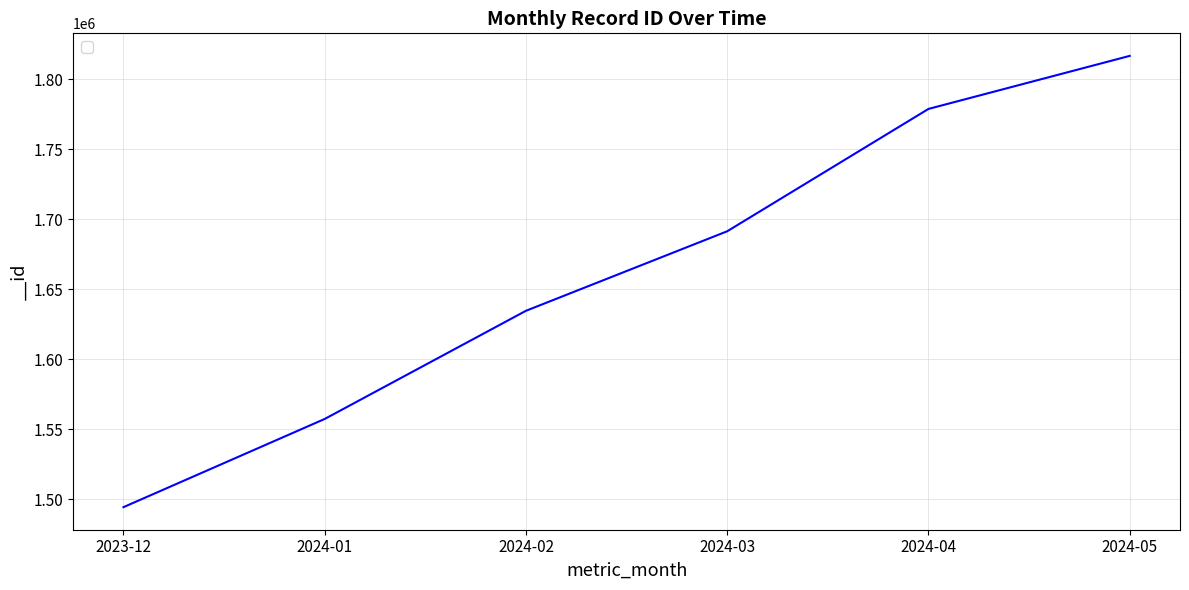

True or false: the data has more than 1 interior local peaks.

False